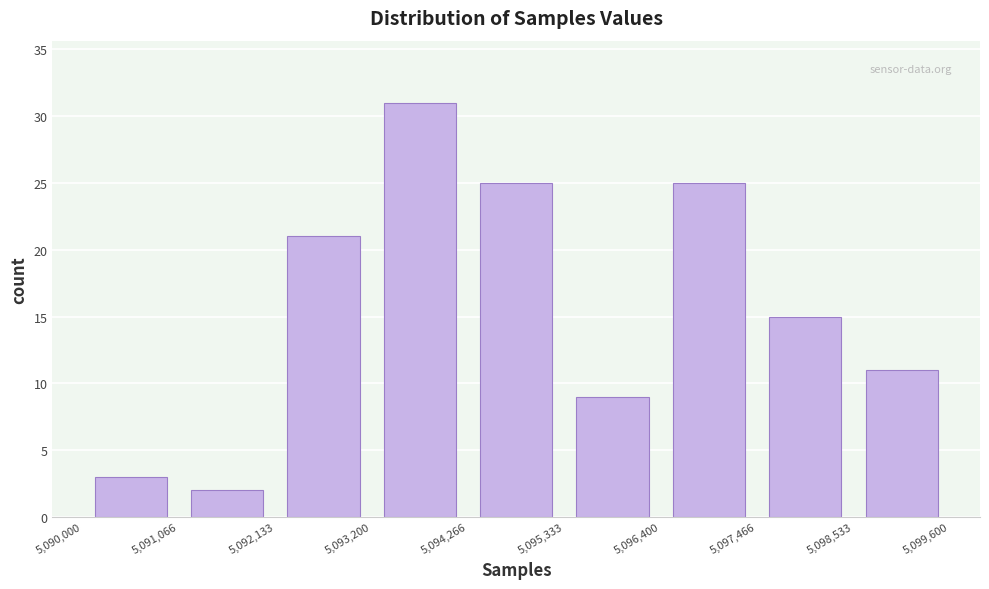

Reading left to right, list every bar in this chart as the range it spans on the x-axis followed by its height. The values are not printed on the chart, so give them approximately, as read against the axis.

5,090,000 to 5,091,066: 3
5,091,066 to 5,092,133: 2
5,092,133 to 5,093,200: 21
5,093,200 to 5,094,266: 31
5,094,266 to 5,095,333: 25
5,095,333 to 5,096,400: 9
5,096,400 to 5,097,466: 25
5,097,466 to 5,098,533: 15
5,098,533 to 5,099,600: 11